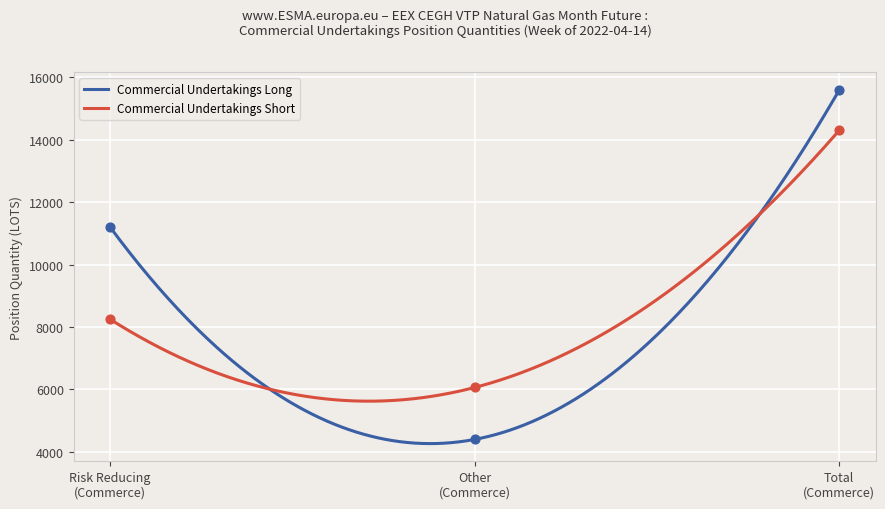

At how many categories does at least one series exceed 9360?

2